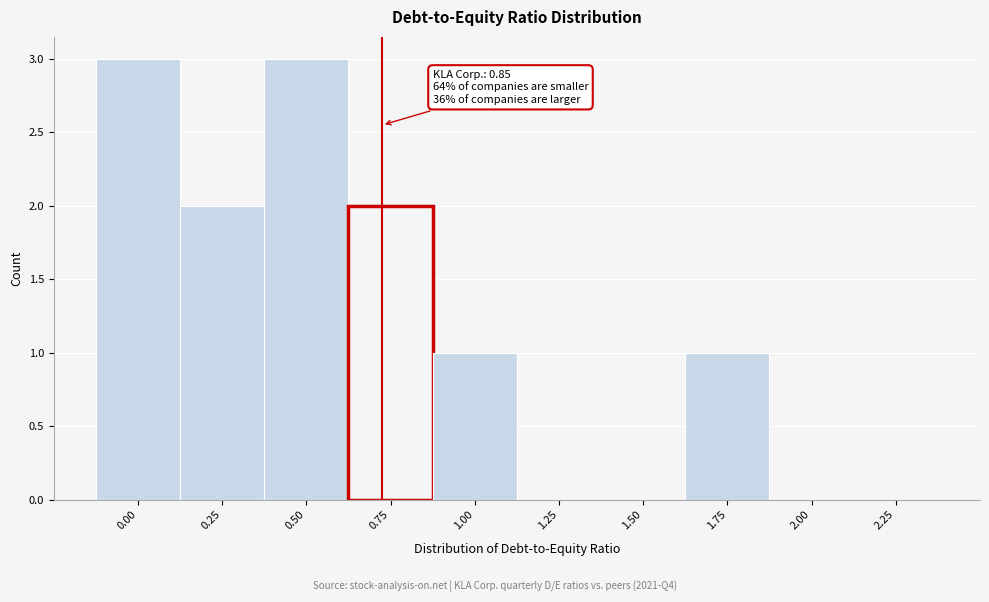

Reading left to right, what are all the values shown in this chart?

0.00=3	0.25=2	0.50=3	0.75=2	1.00=1	1.25=0	1.50=0	1.75=1	2.00=0	2.25=0